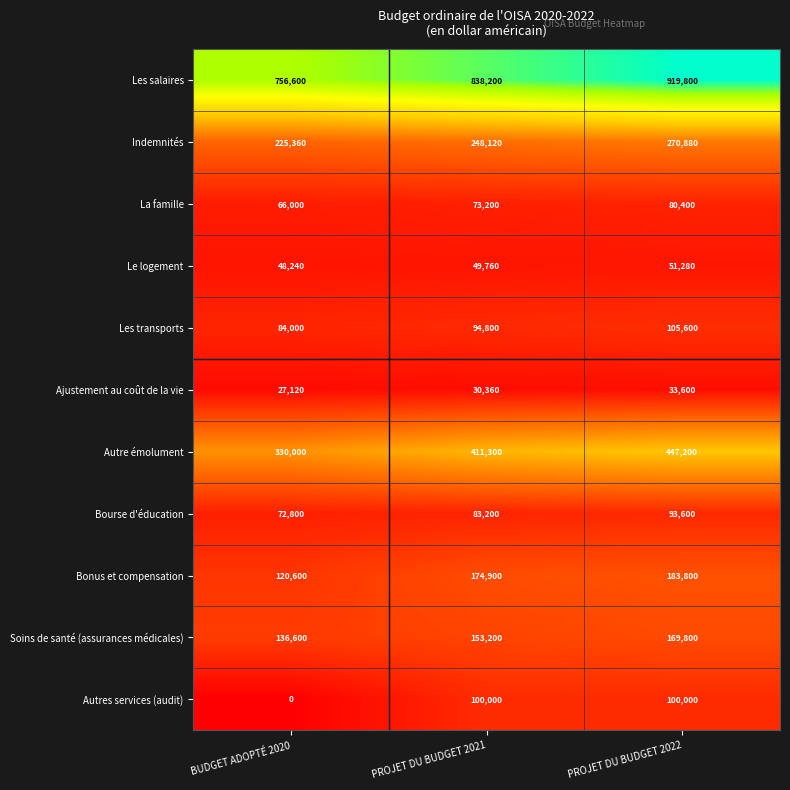

Which category has the highest value across all series?

PROJET DU BUDGET 2022